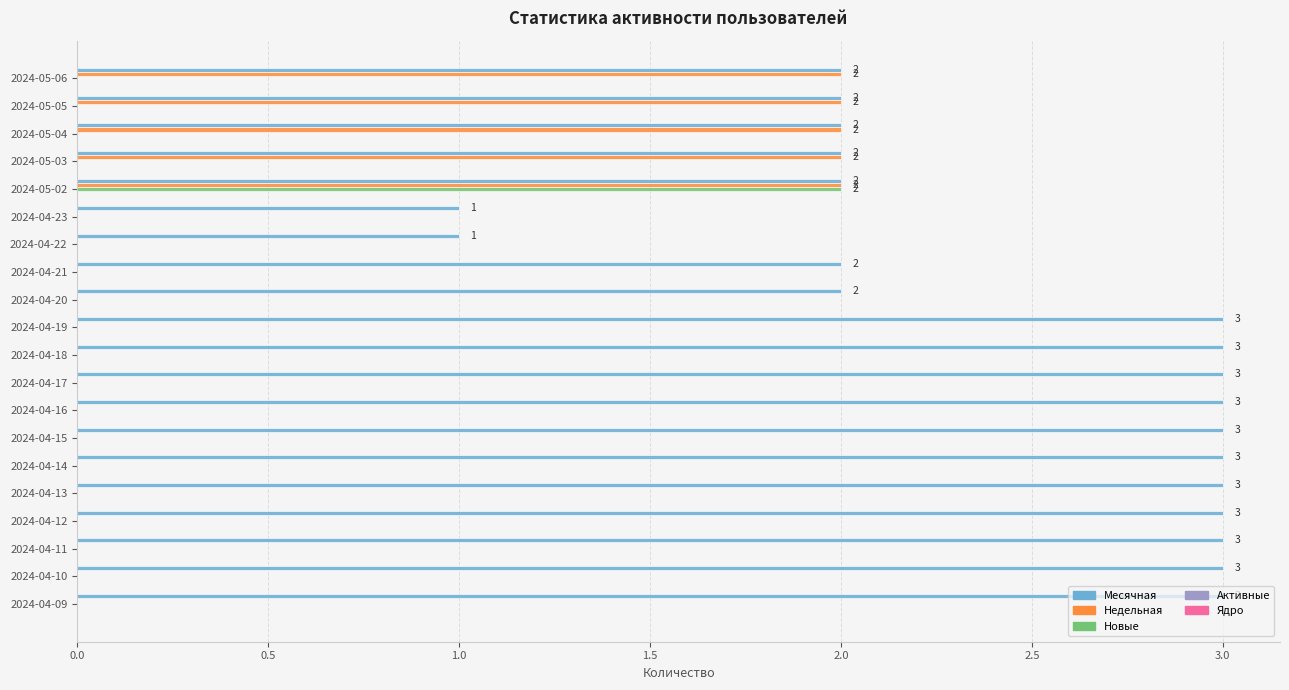

Is it true that Месячная equals 1 at 2024-04-22?

True